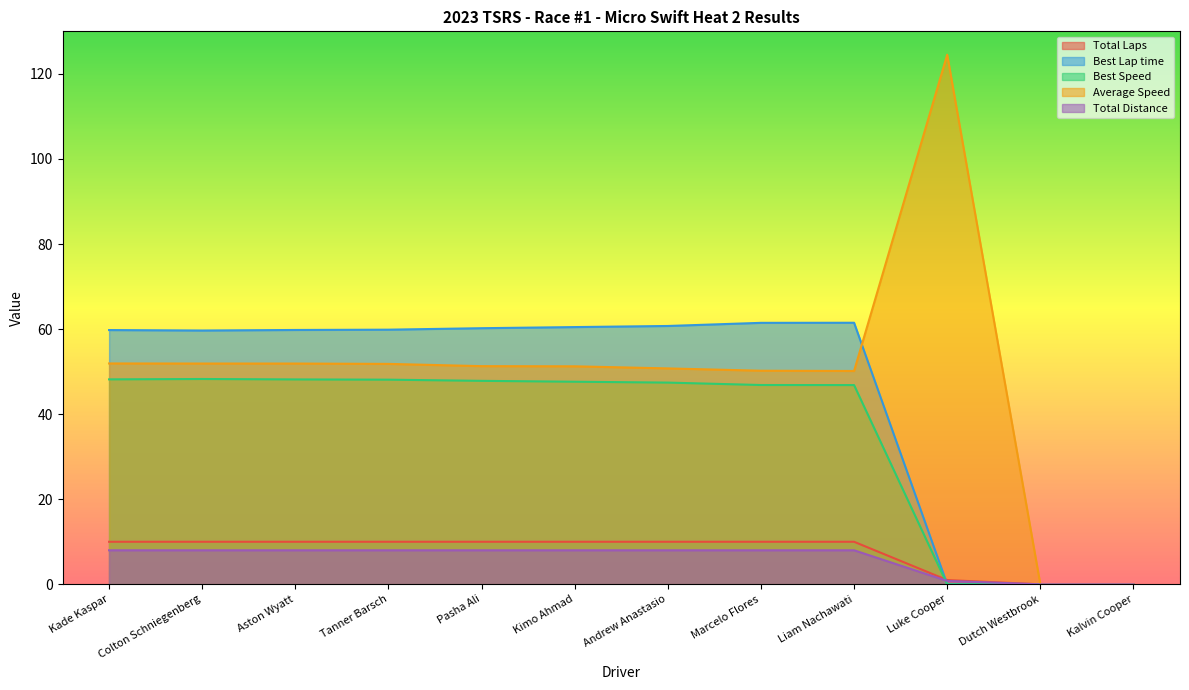

What is the sum of all Total Laps values?

91.0